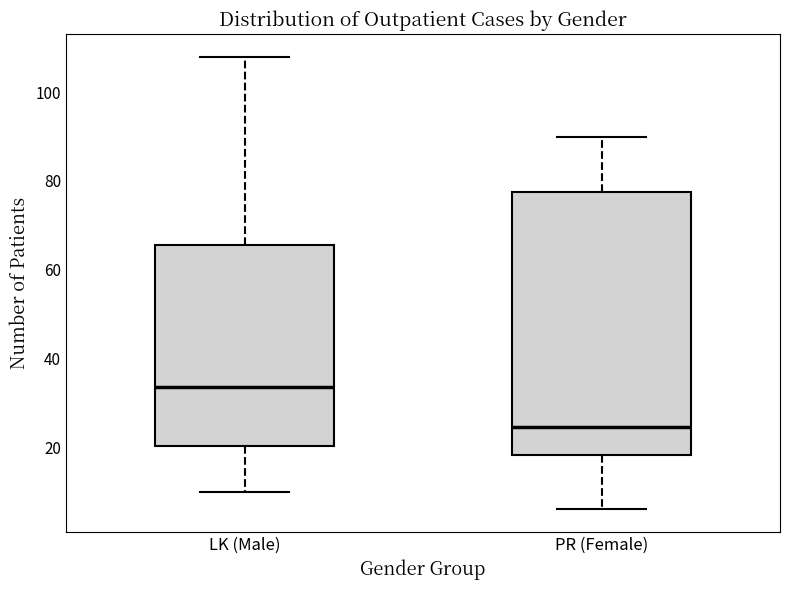

Reading left to right, read every box against the y-axis: the position of its median line, the range the box covers, and the ends of its whiskers. The values are not printed on the chart, so give them approximately, as read against the axis.

LK (Male): median 34, box 20 to 66, whiskers 10 to 108
PR (Female): median 24, box 18 to 78, whiskers 6 to 90